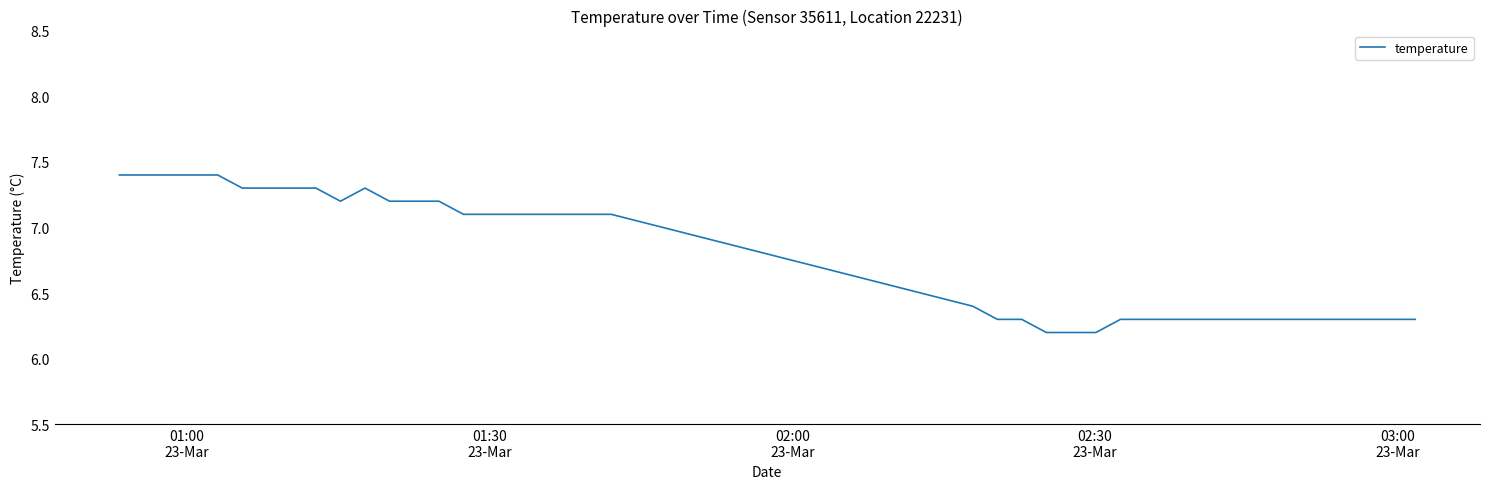

What is the maximum value shown in the chart?

7.4